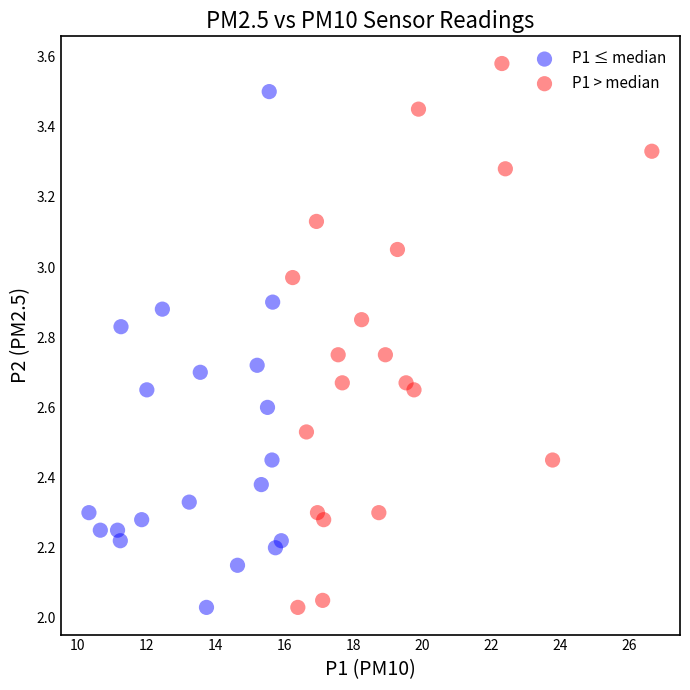

Which series has the widest spread of Y values?

P1 > median